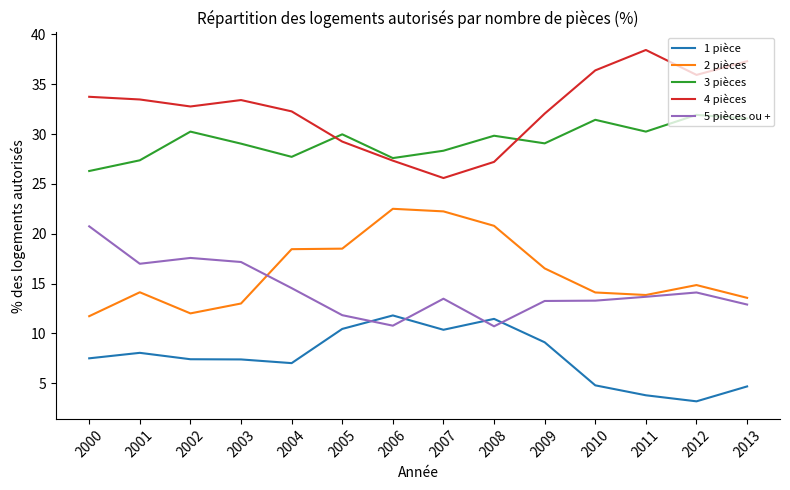

Which series has the largest total across all categories?

4 pièces